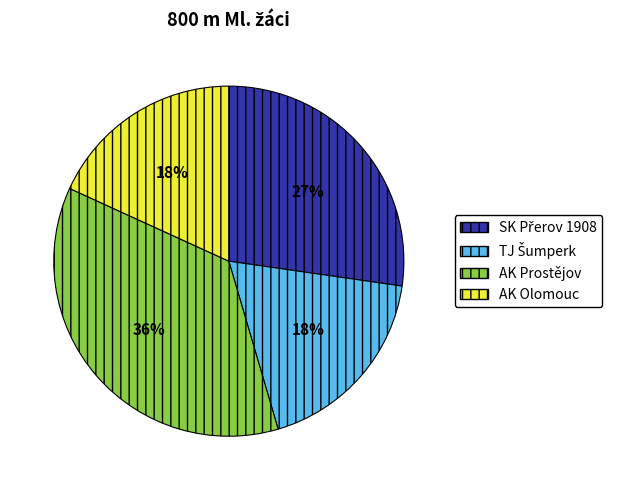

To the nearest percent, what is the difference between the largest and smallest slice percentages?

18%